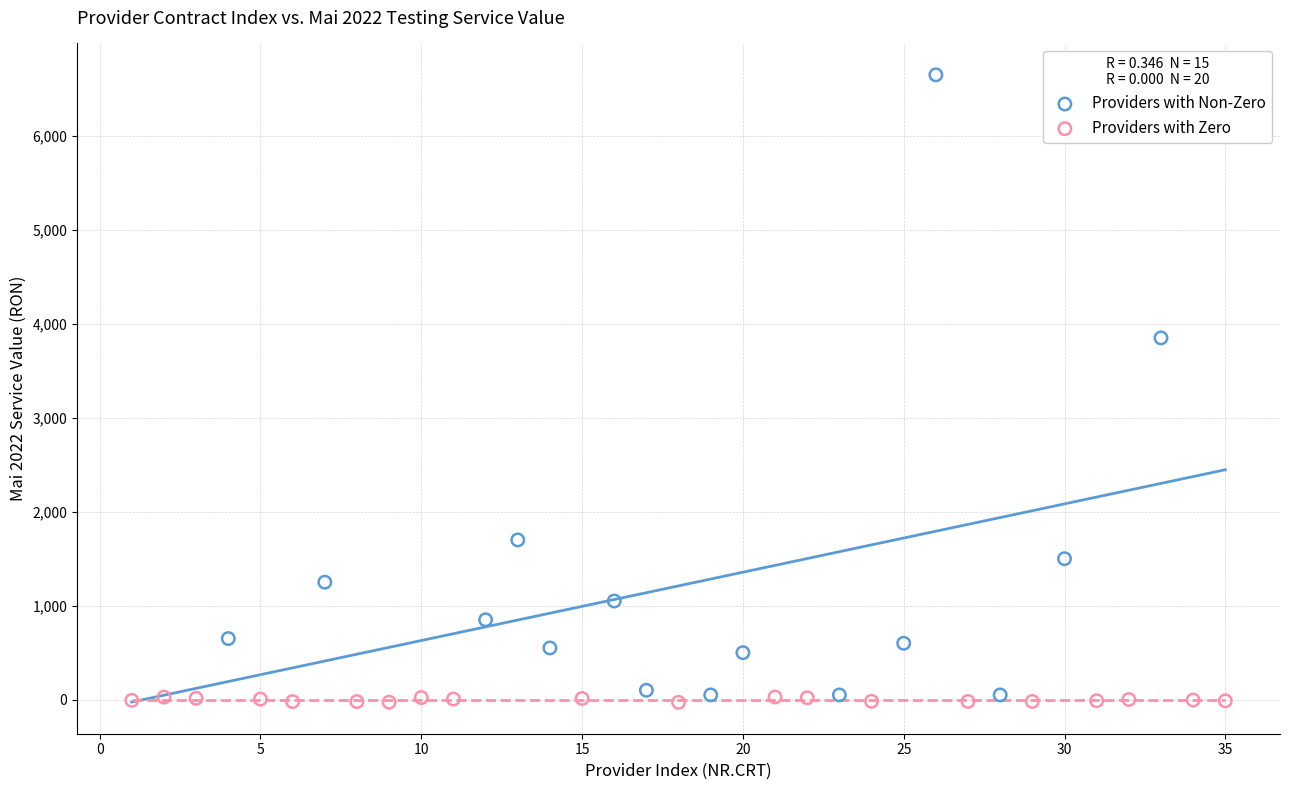

Which series contains the highest Y value?

Providers with Non-Zero